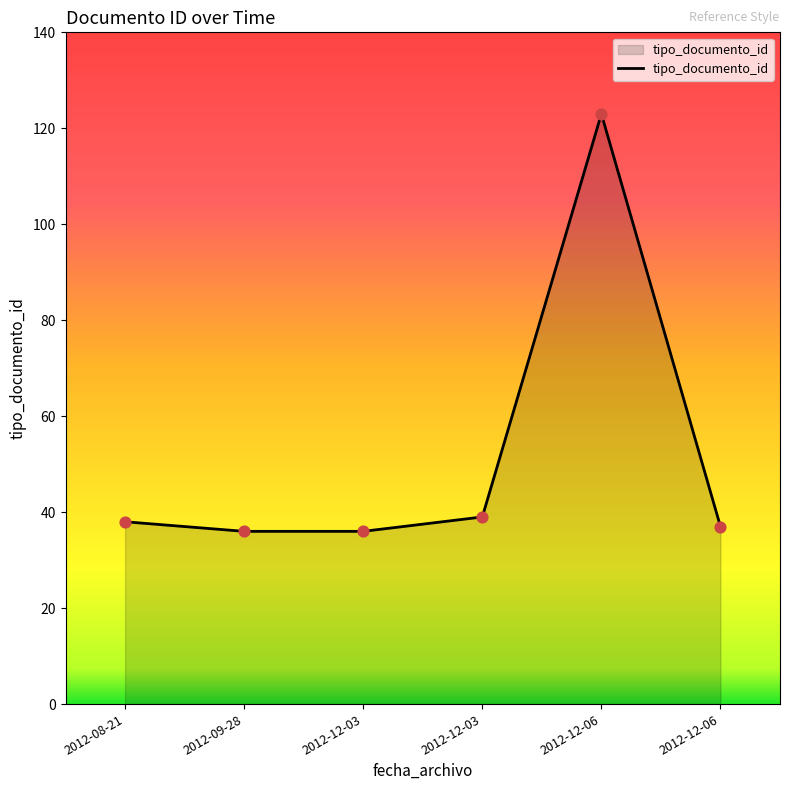

Between 2012-08-21 and 2012-12-06, which is larger?

2012-12-06